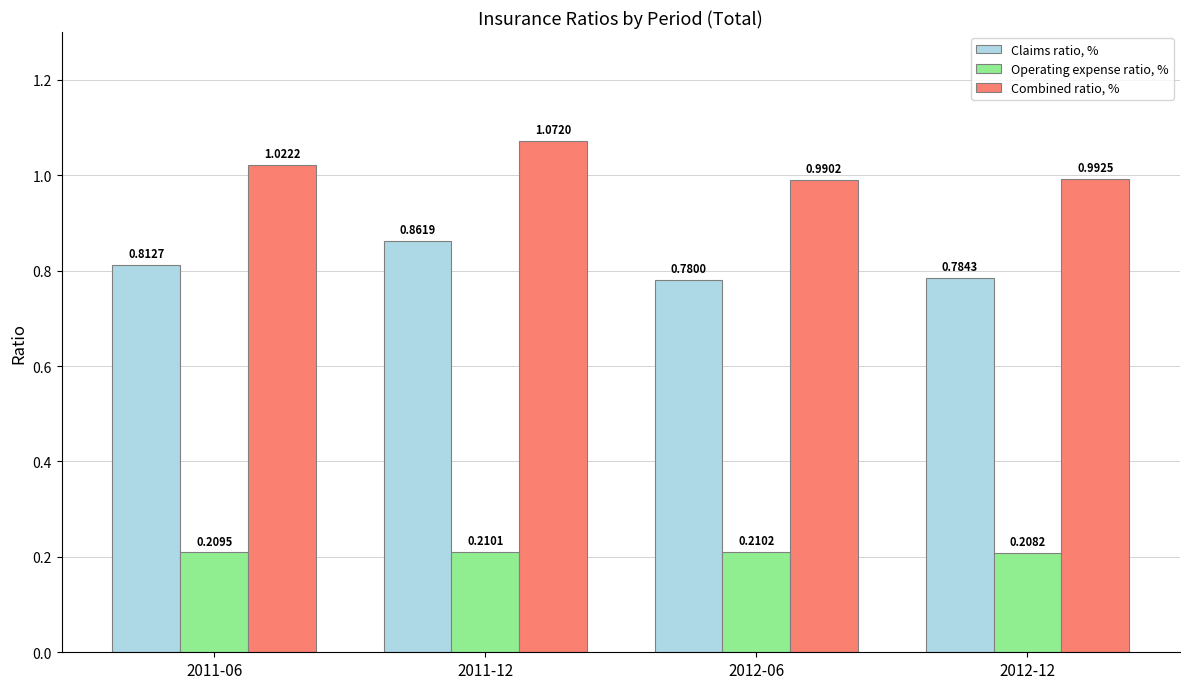

True or false: Combined ratio, % has a value of 1.7 at 2011-06.

False